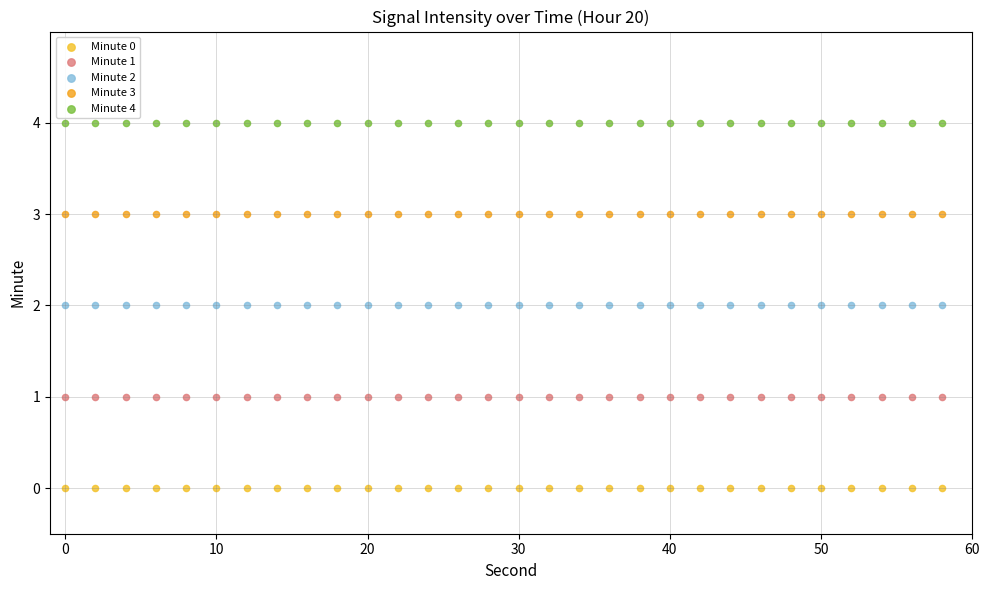

Which series contains the lowest Y value?

Minute 0